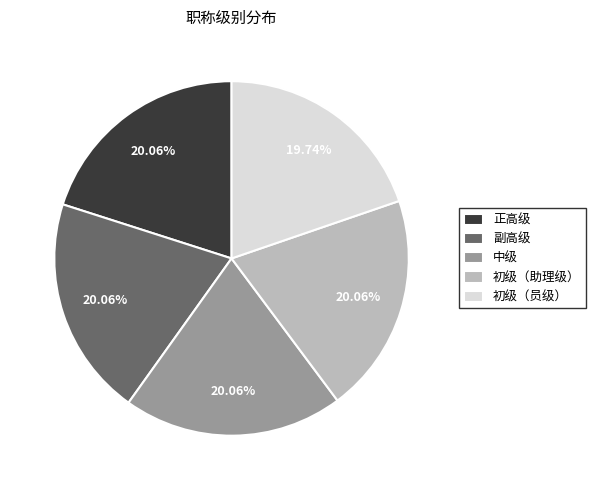

Does 副高级 represent more than half of the total?

No